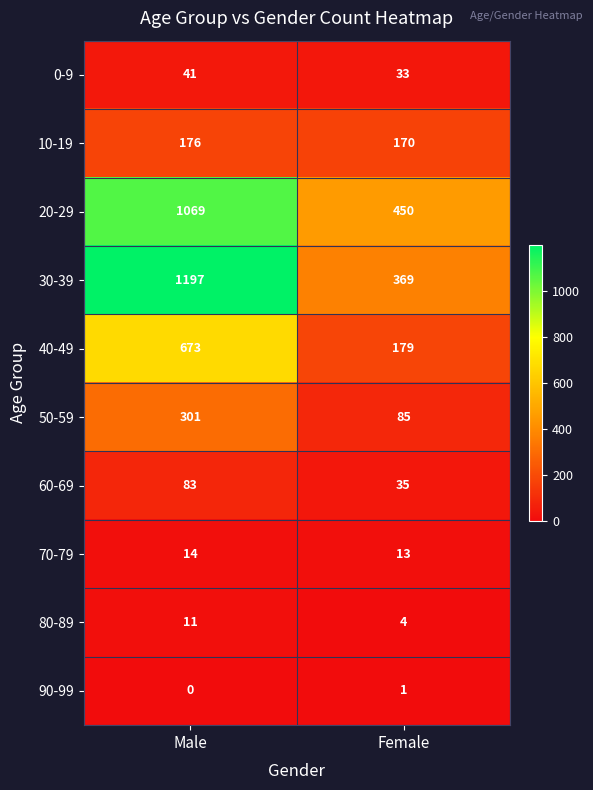

What is the total value across all series at Male?

3565